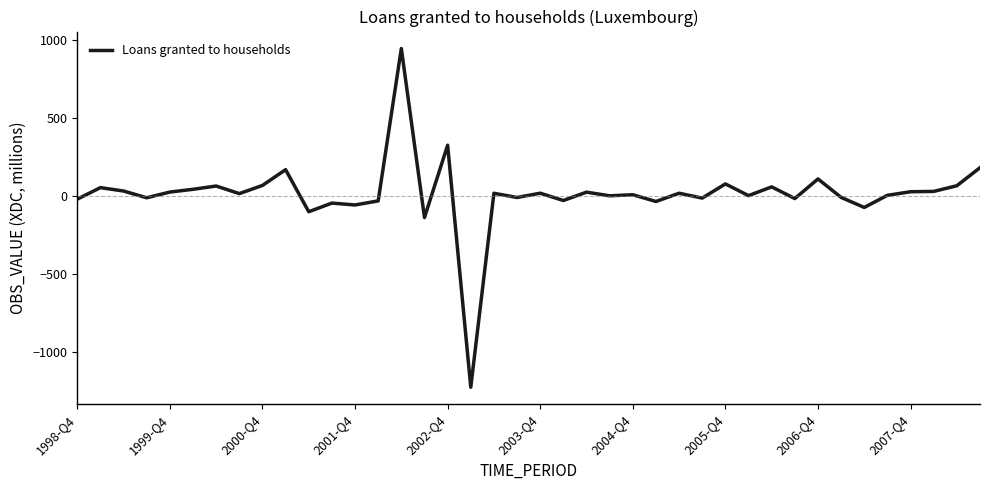

Does the chart display data point markers on the line(s)?

No